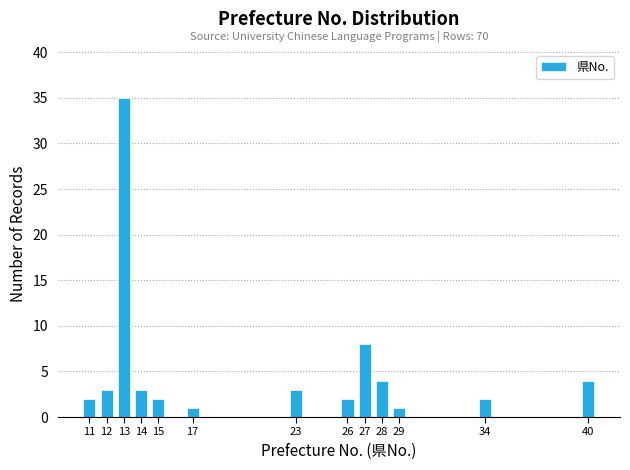

Reading left to right, list all the values displayed in this chart.

11=2	12=3	13=35	14=3	15=2	17=1	23=3	26=2	27=8	28=4	29=1	34=2	40=4